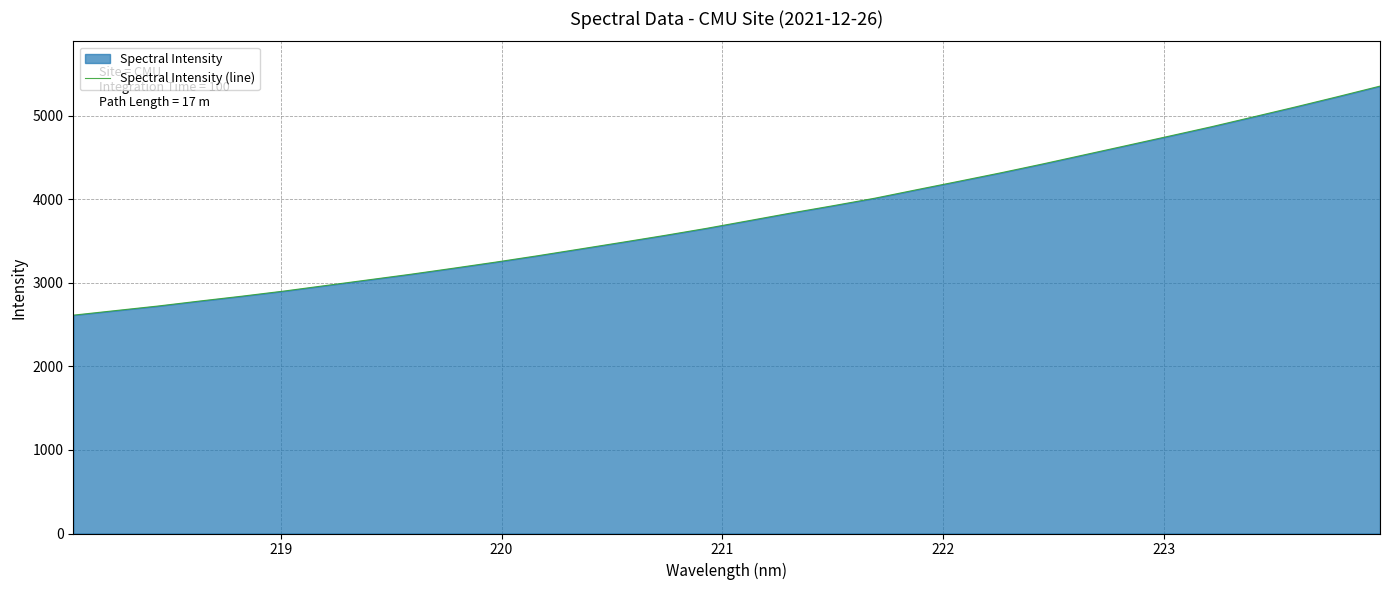

What is the greatest value displayed?

5356.1